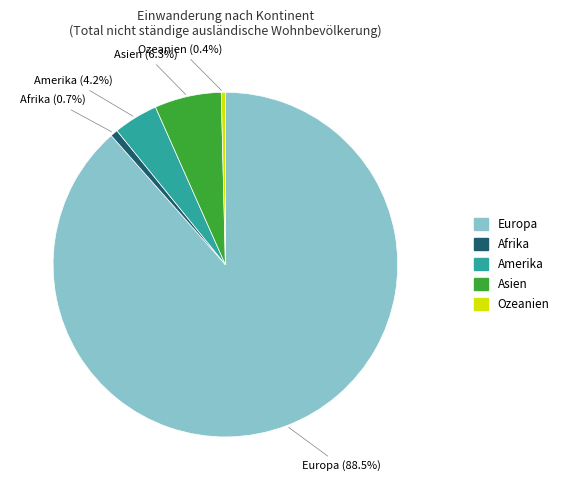

Combined, what portion of the pie is Ozeanien and Afrika?

1.1%